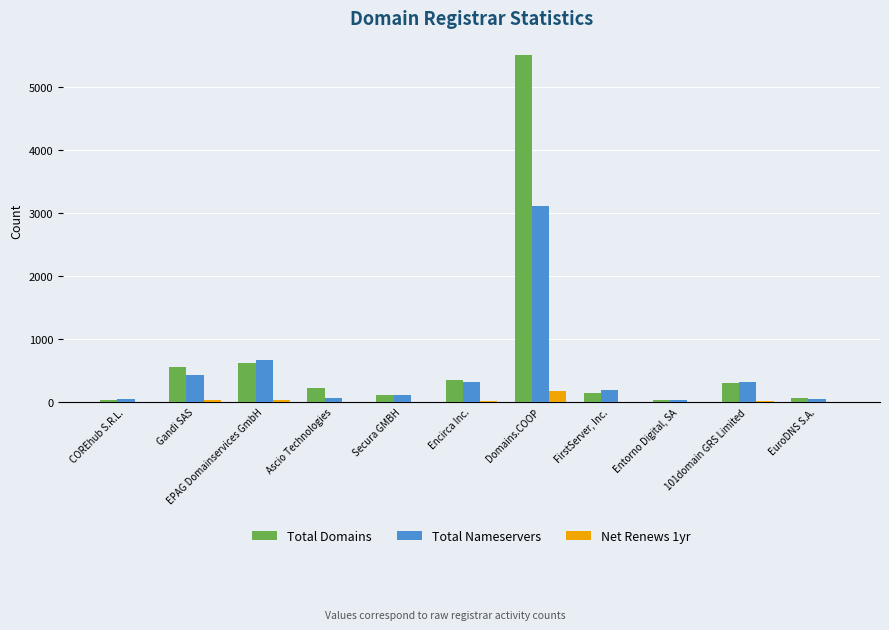

Where is Total Nameservers nearest to the value 1571?

EPAG Domainservices GmbH